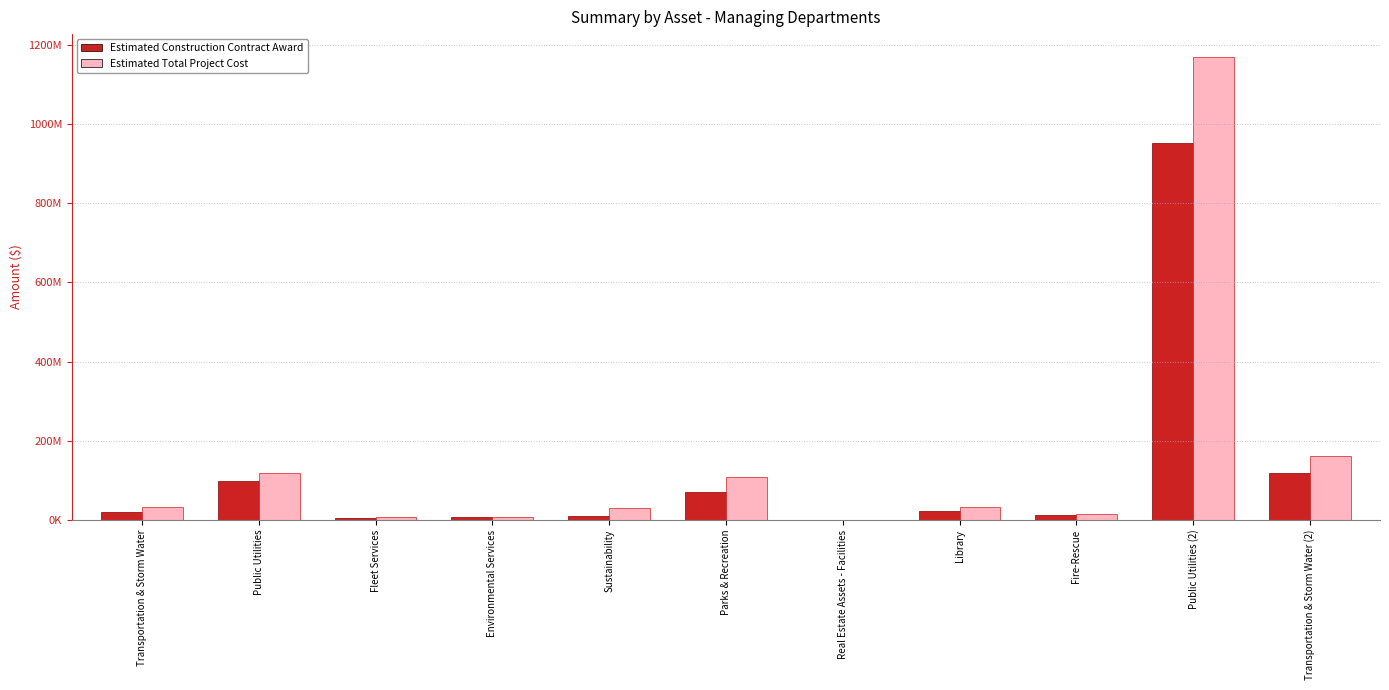

Rank the series by their maximum value, from lowest to highest.

Estimated Construction Contract Award, Estimated Total Project Cost